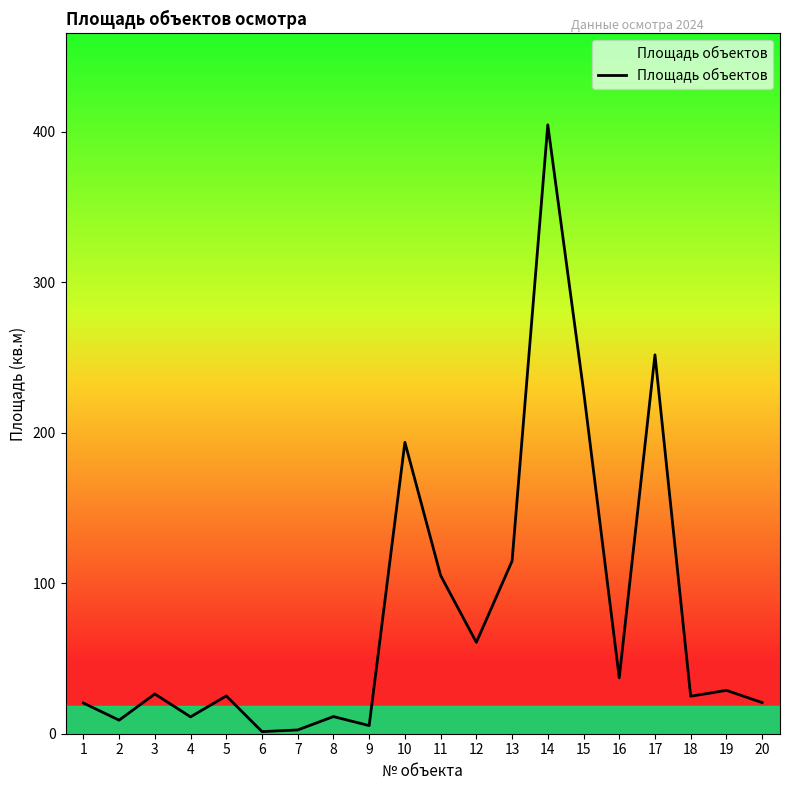

What is the difference between the values at 18 and 13?

89.8